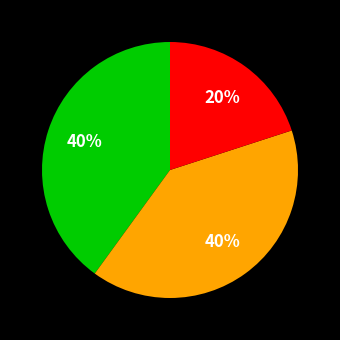

Is there any slice that represents more than half of the pie?

No